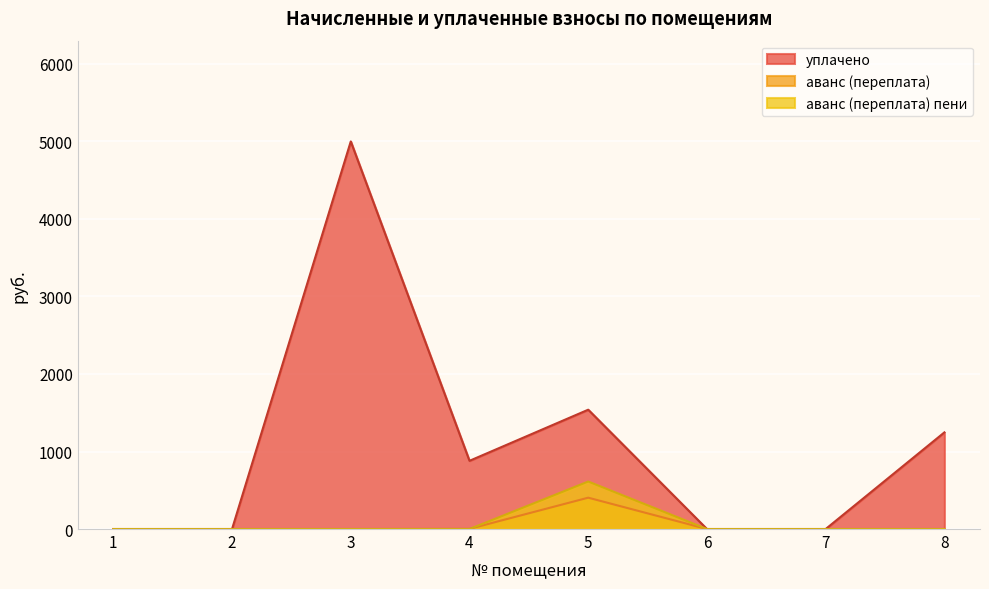

True or false: уплачено and аванс (переплата) 2 intersect in this chart.

False